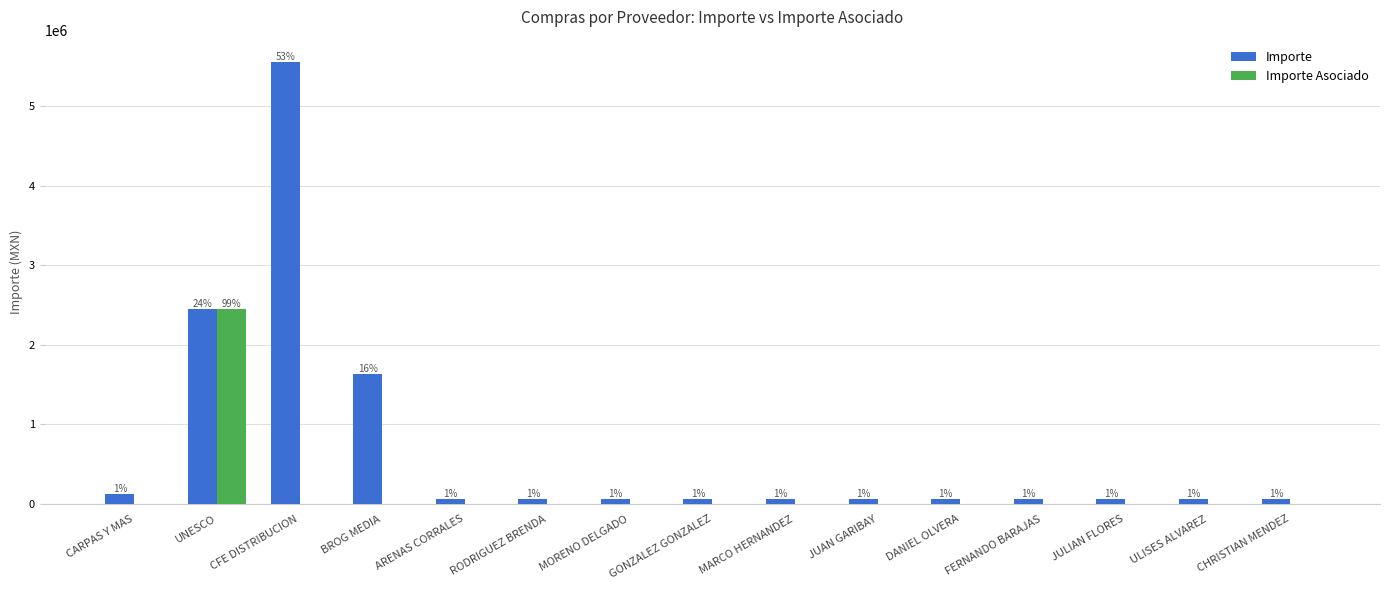

What is the total value across all series at RODRIGUEZ BRENDA?

60792.9